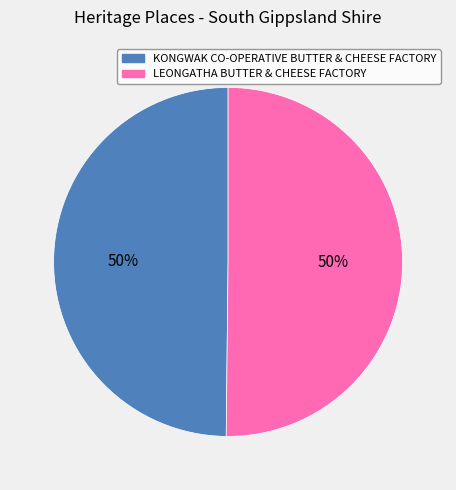

Combined, do LEONGATHA BUTTER & CHEESE FACTORY and KONGWAK CO-OPERATIVE BUTTER & CHEESE FACTORY account for over 50%?

Yes